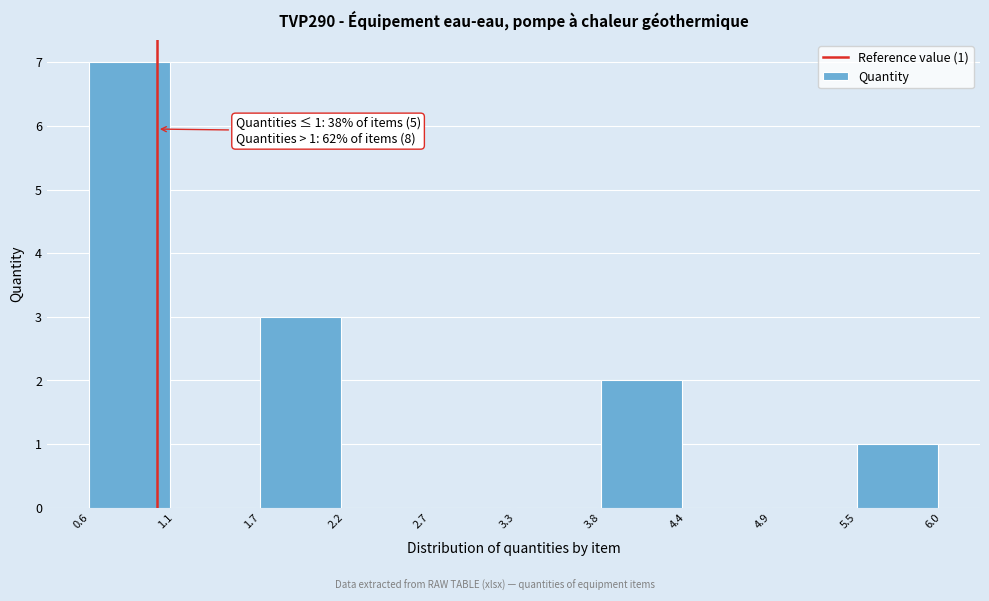

Over which range of the x-axis is the bar tallest?

0.6 to 1.1